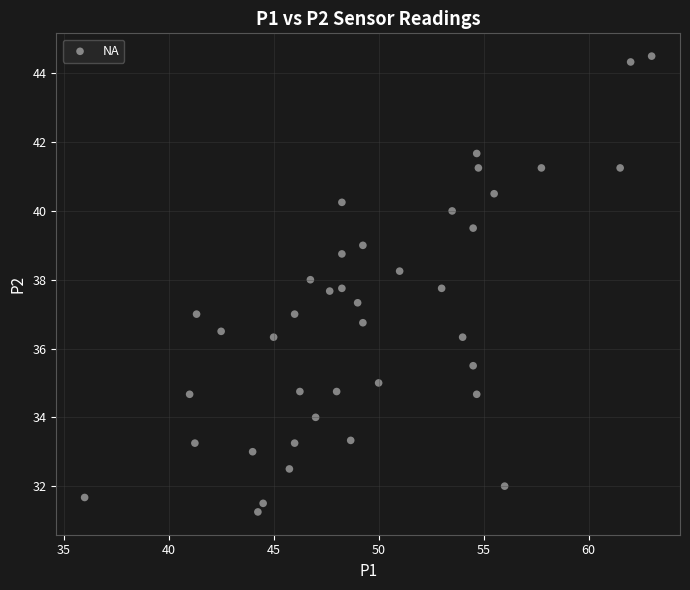

What is the range of X values (max minus min)?

27.0